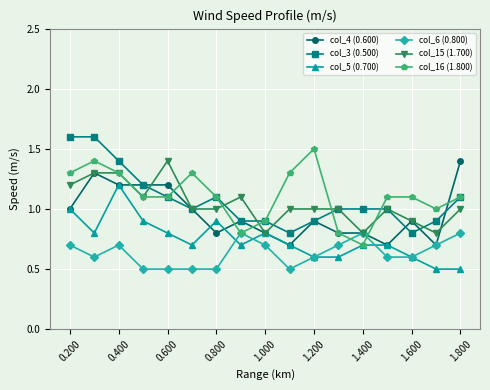

What is the value of the col_5 (0.700) point at the 15th from the left?

0.6